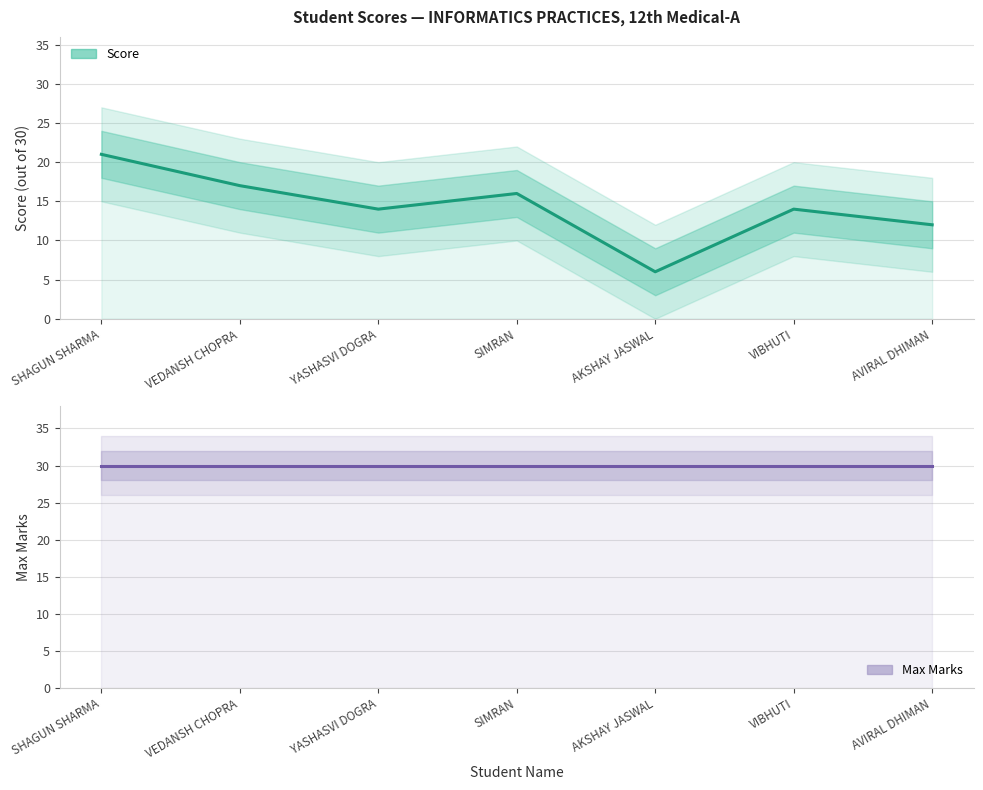

What is the label of the 5th point from the left?

AKSHAY JASWAL